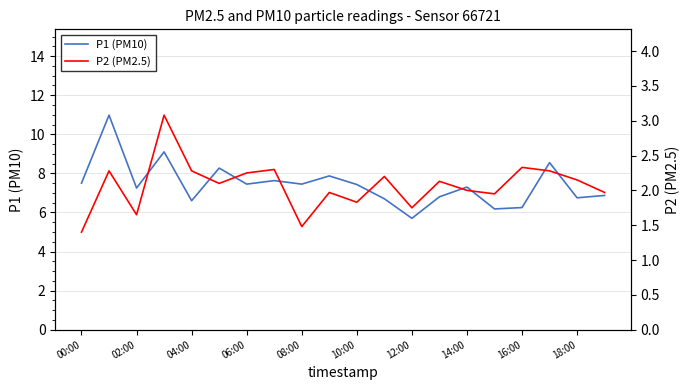

True or false: P1 (PM10) has a value of 7.4 at 10:00.

True